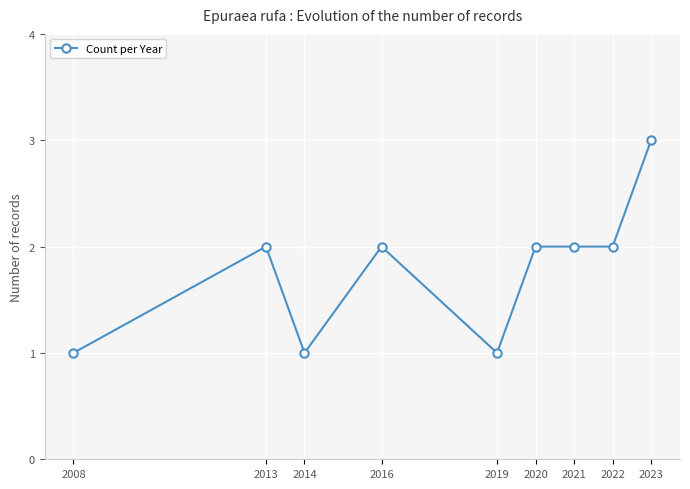

What is the difference between the second highest and second lowest values?

1